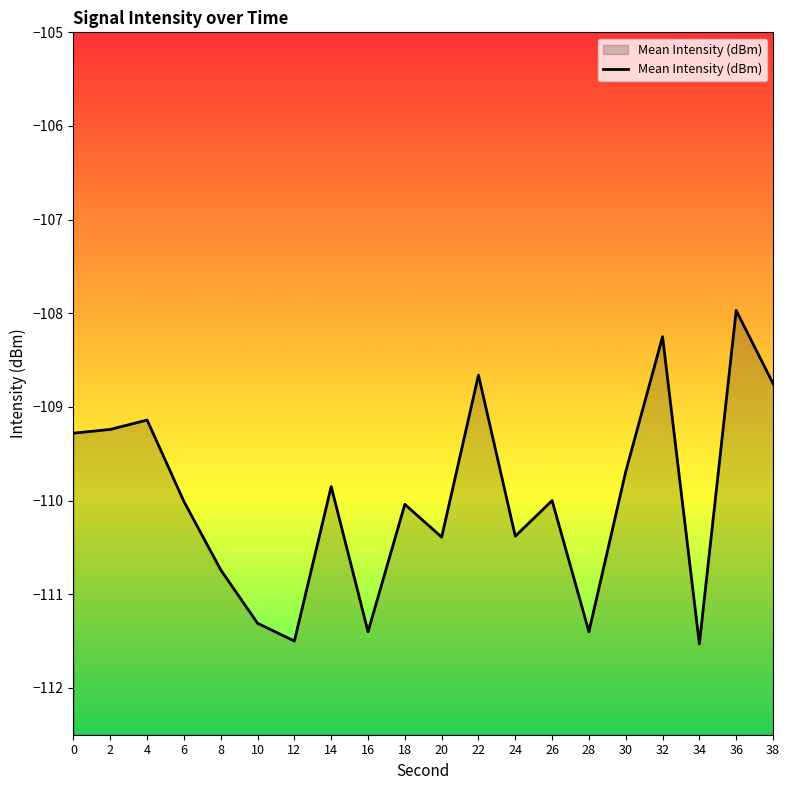

List the labels in order of value, smallest first.

34, 12, 16, 28, 10, 8, 20, 24, 18, 6, 26, 14, 30, 0, 2, 4, 38, 22, 32, 36